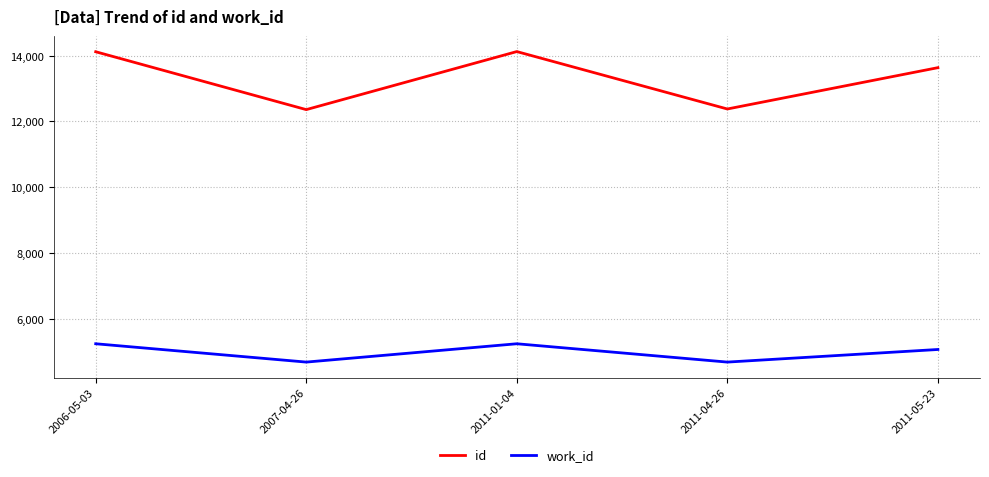

The value of work_id at 2011-01-04 is 5244. True or false?

True